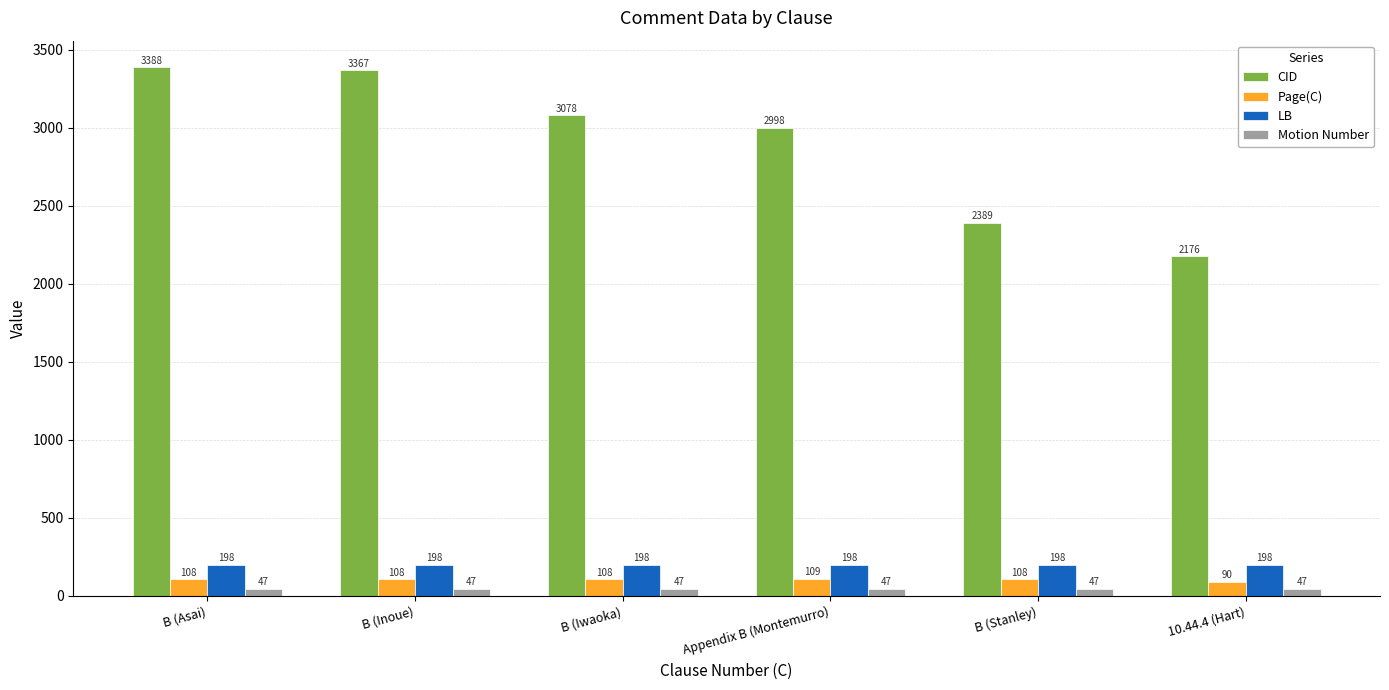

At which category is the sum across all series the highest?

B (Asai)